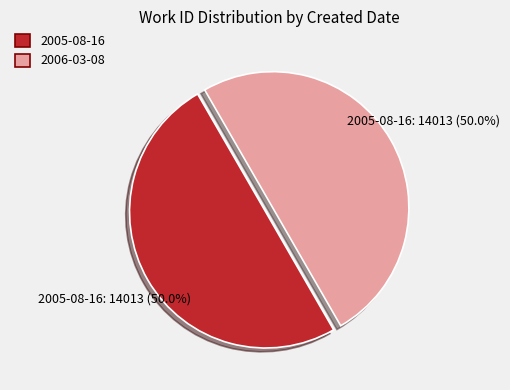

Approximately how many times larger is the value at 2006-03-08 compared to 2005-08-16?

1.0